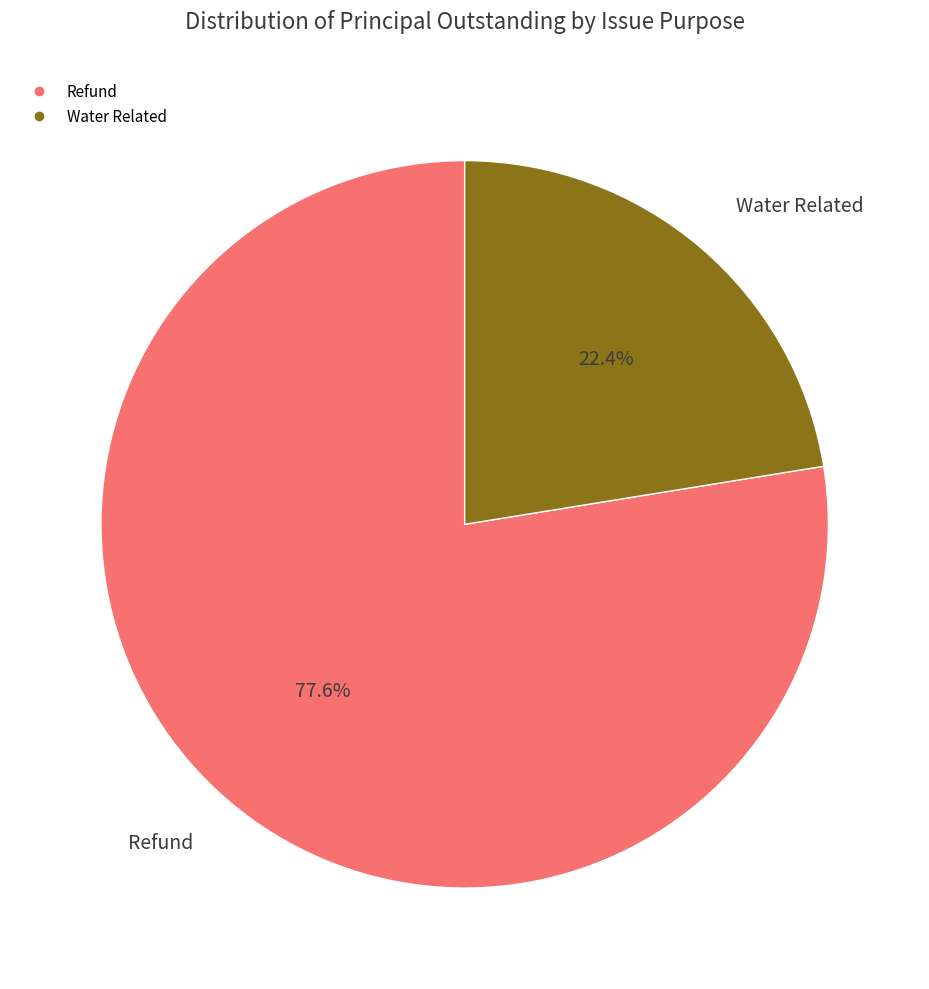

Which slice represents more than half of the pie?

Refund